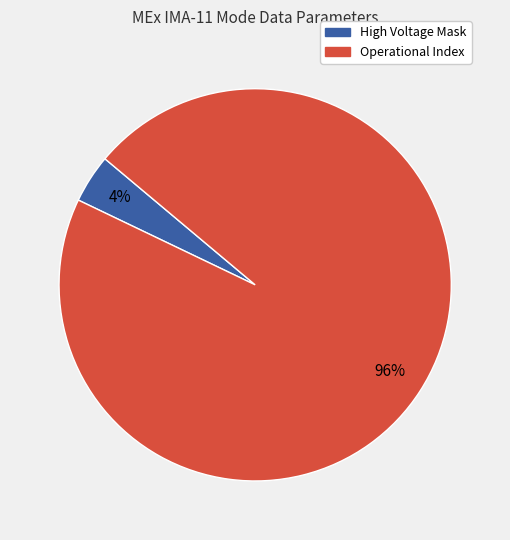

To the nearest percent, what is the difference between the largest and smallest slice percentages?

92%